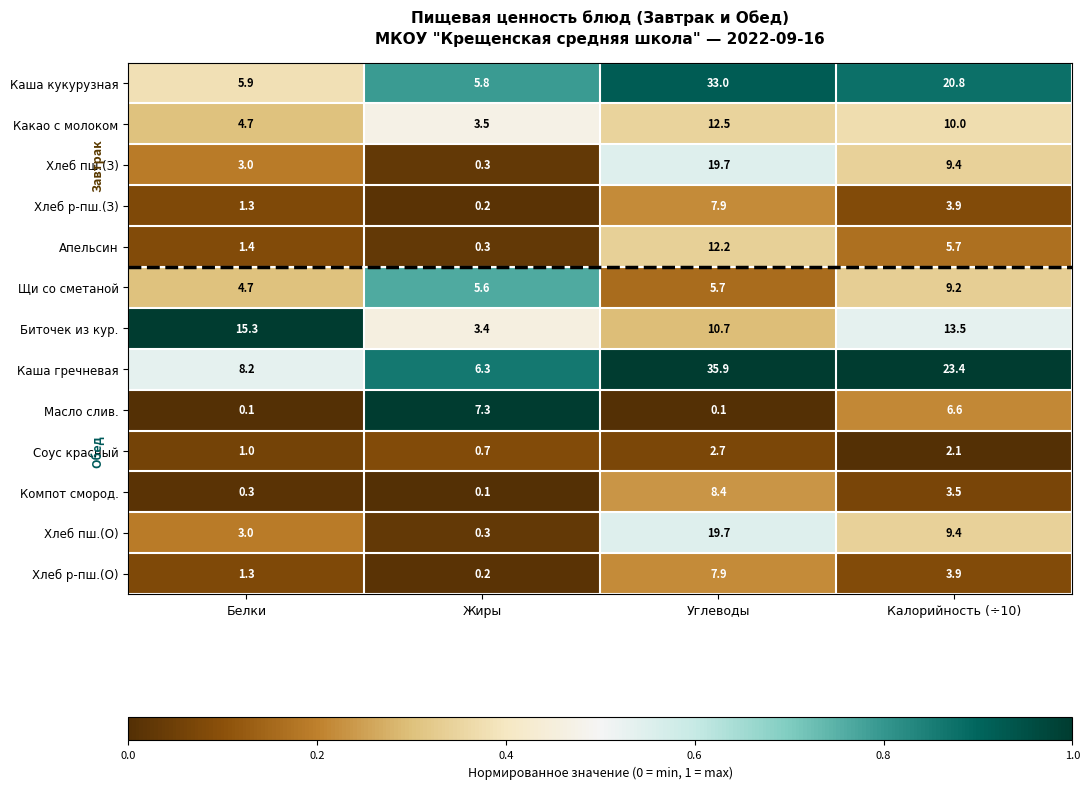

Which category has the highest value across all series?

Углеводы